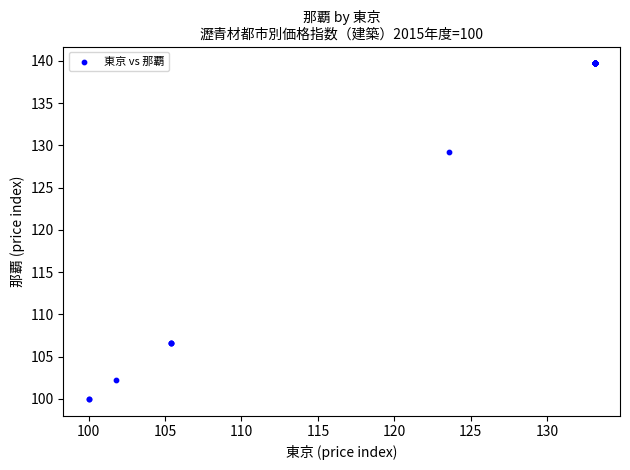

What Y value in the scatter plot is closest to 119?

129.2